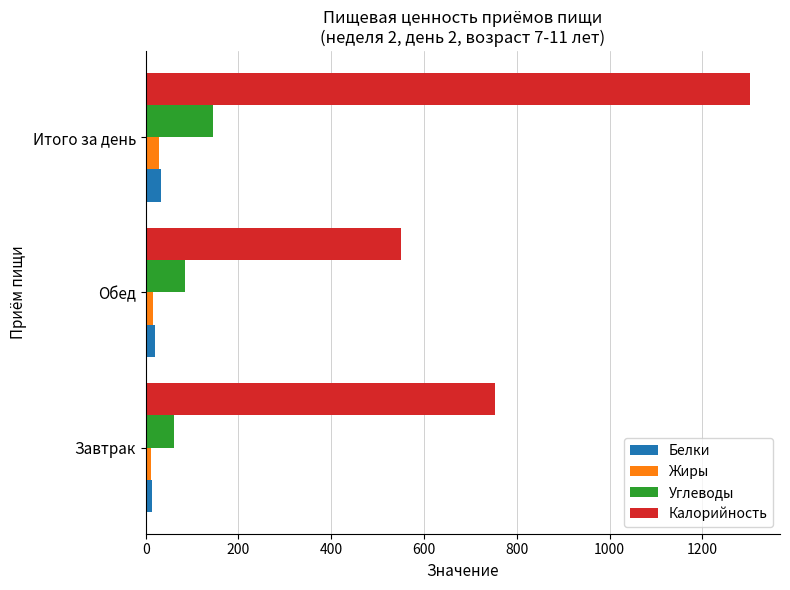

At which category is the sum across all series the highest?

Итого за день